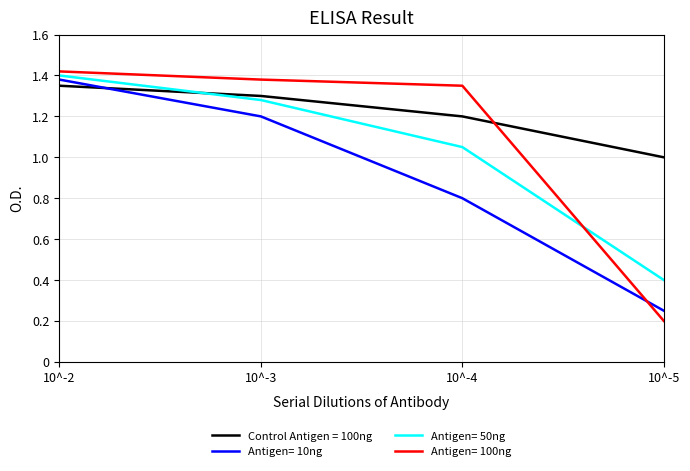

Reading right to left, what are all the values shown in this chart?

Control Antigen = 100ng: 10^-5=1.0	10^-4=1.2	10^-3=1.3	10^-2=1.4
Antigen= 10ng: 10^-5=0.2	10^-4=0.8	10^-3=1.2	10^-2=1.4
Antigen= 50ng: 10^-5=0.4	10^-4=1.1	10^-3=1.3	10^-2=1.4
Antigen= 100ng: 10^-5=0.2	10^-4=1.4	10^-3=1.4	10^-2=1.4